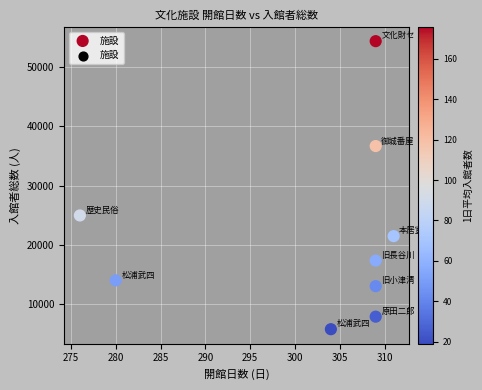

What Y value in the scatter plot is closest to 30064?

24960